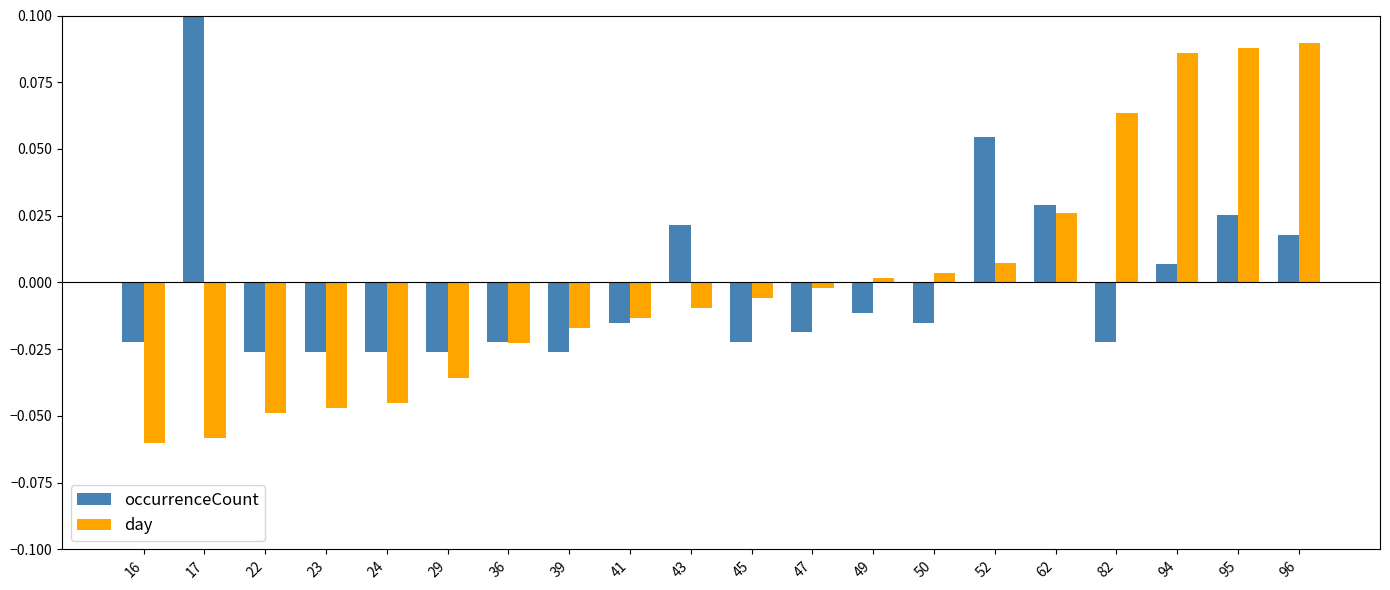

What is the total value across all series at 52?

0.1